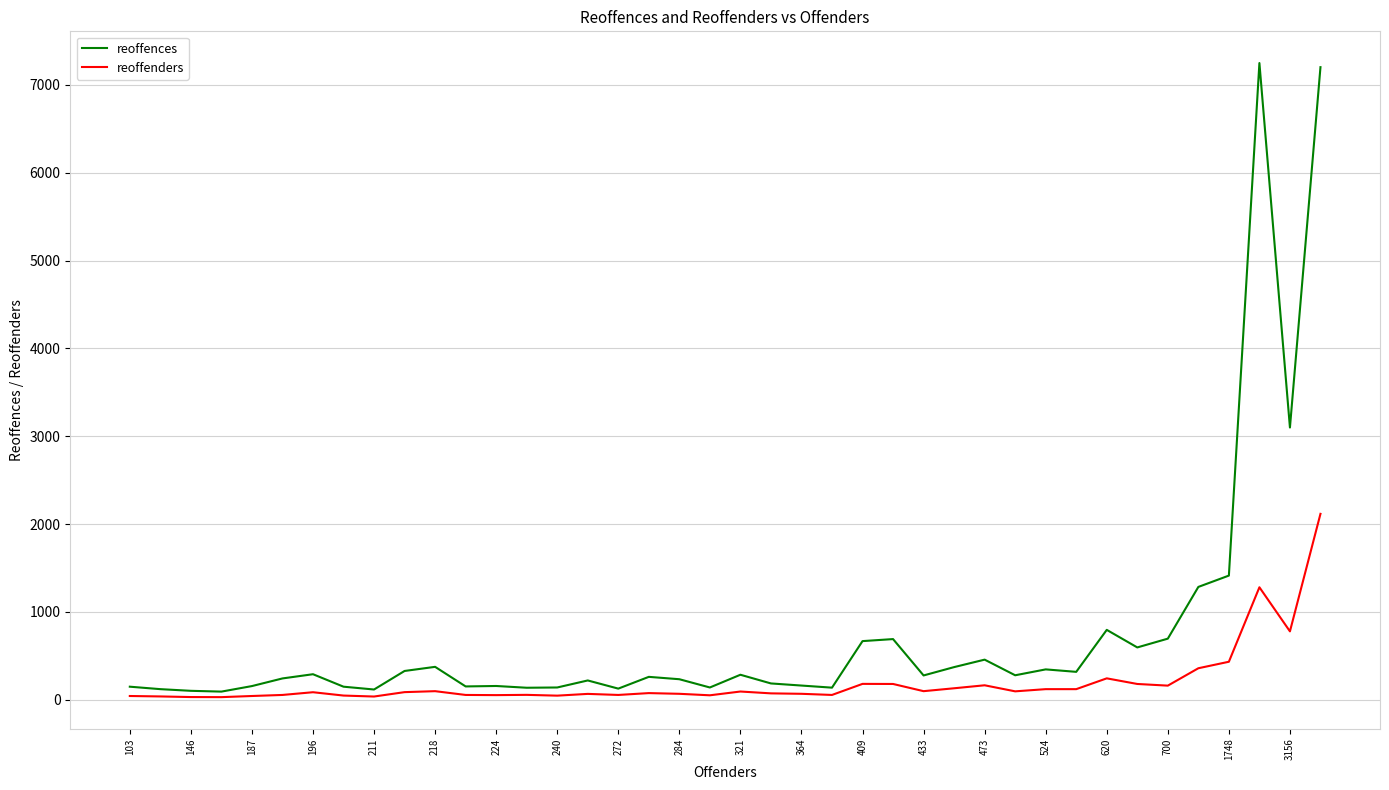

Which series has the widest spread of values?

reoffences